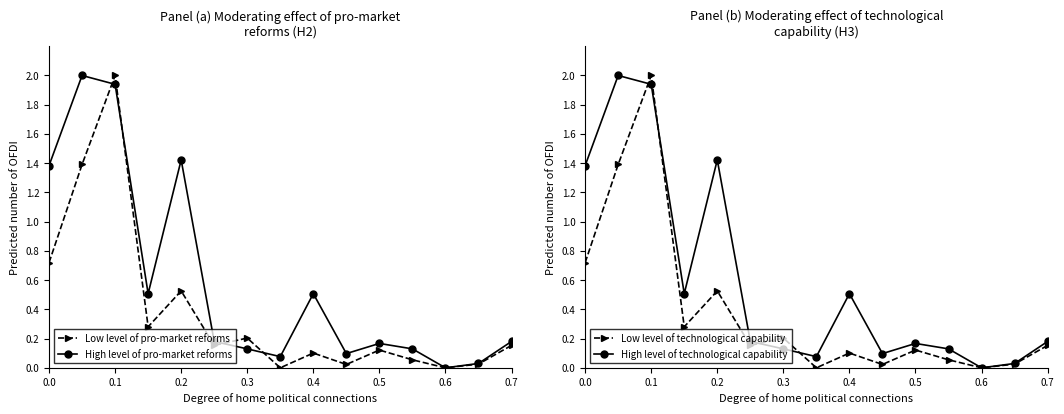

How many interior local peaks does the High level of pro-market reforms series have?

4